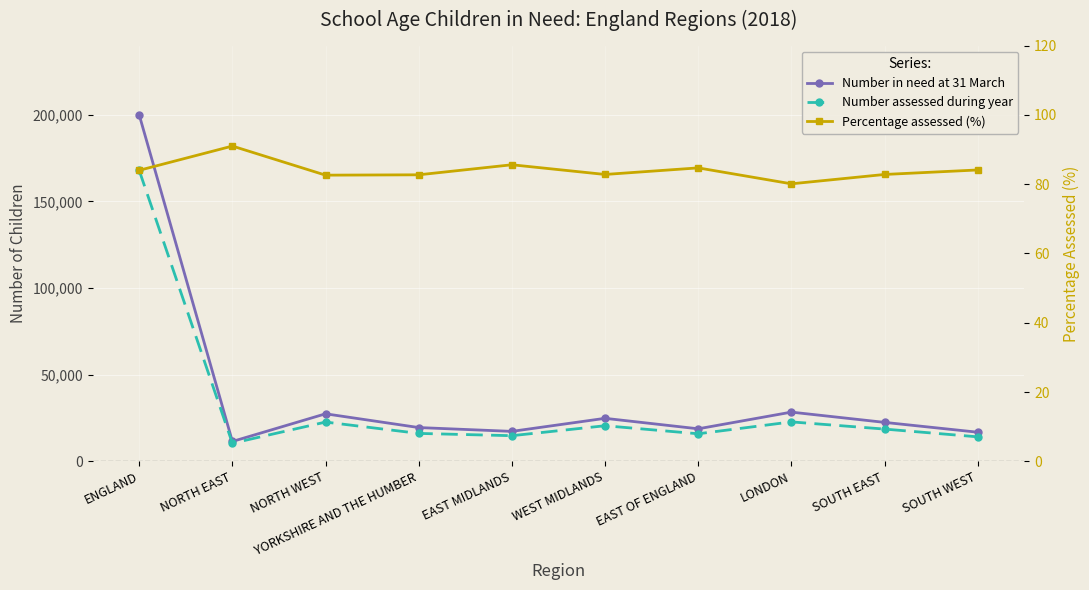

How many interior local peaks does the Number assessed during year series have?

3